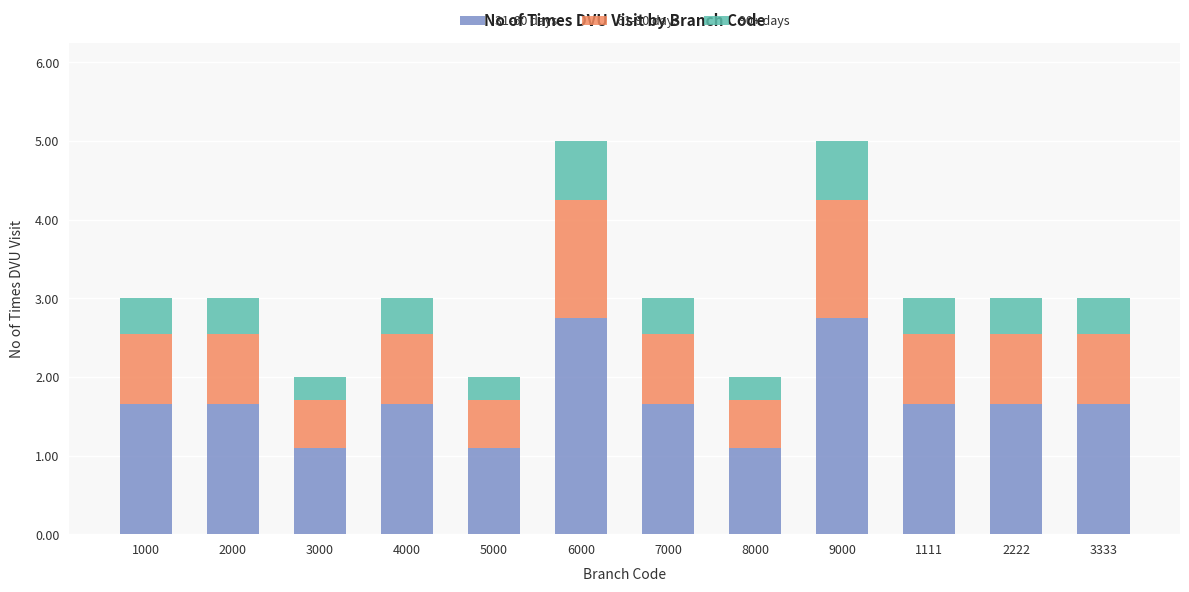

What is the sum of the 31-60 days values at 1111 and 2000?

3.3